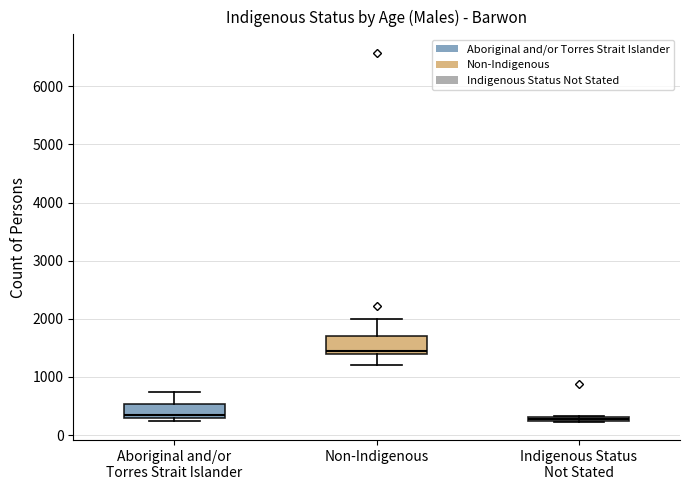

Where does the upper whisker of the box for Aboriginal and/or Torres Strait Islander end on the y-axis? The values are not printed on the chart, so give them approximately, as read against the axis.

700